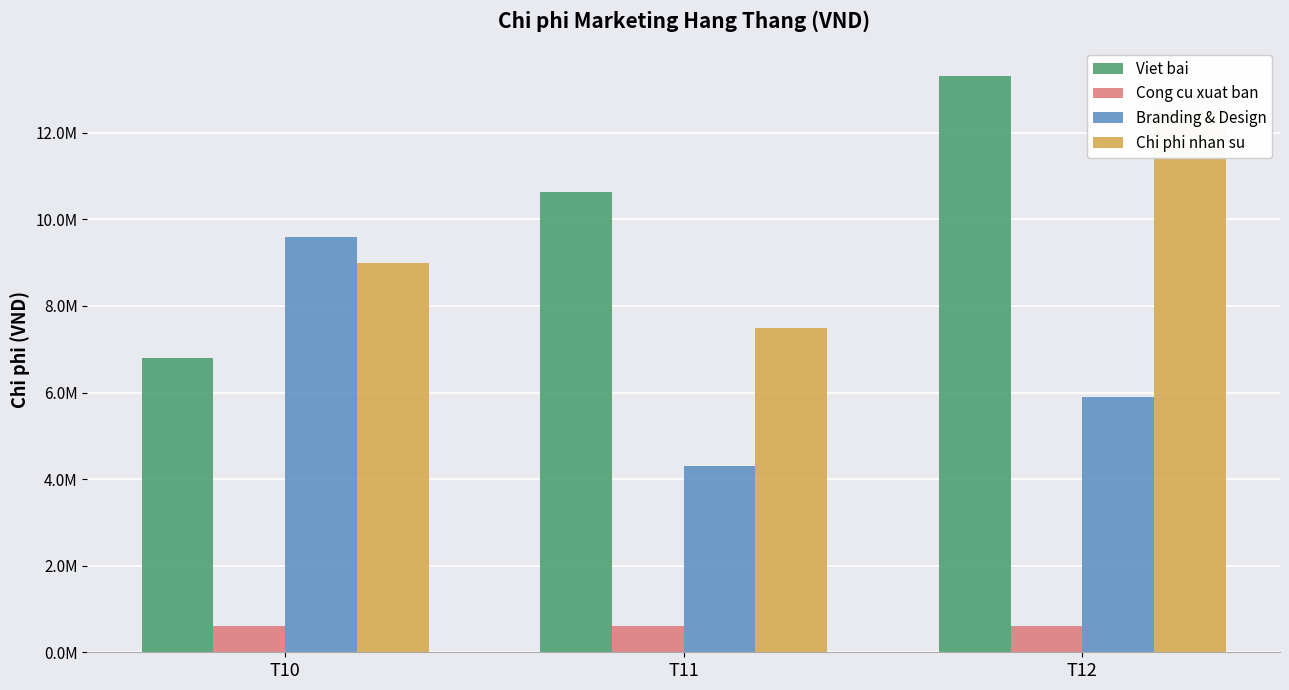

What is the difference between the highest and lowest values at T11?

10030000